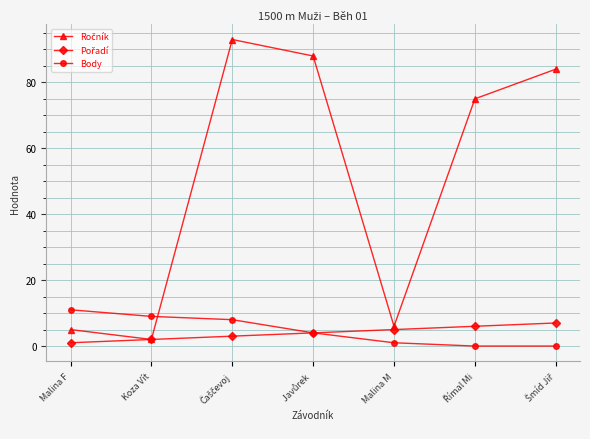

What is the label of the 2nd point from the left?

Koza Vít